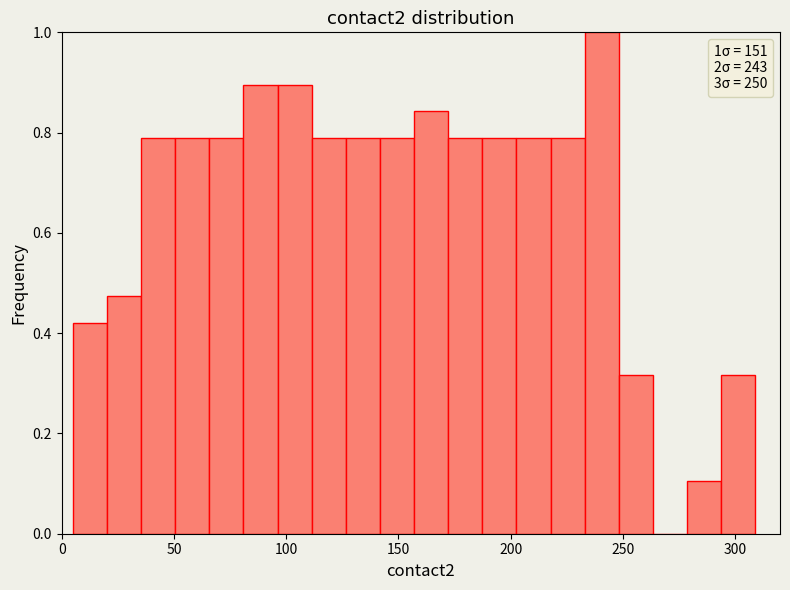

Around what value on the x-axis is the tallest bar? Give the approximate position of its centre, as read against the axis.

240